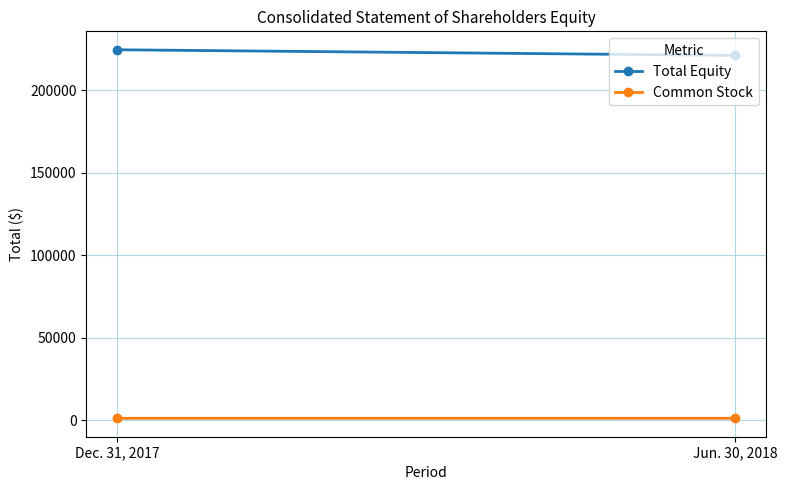

Reading left to right, what are all the values shown in this chart?

Total Equity: 224600	221172
Common Stock: 1223	1235